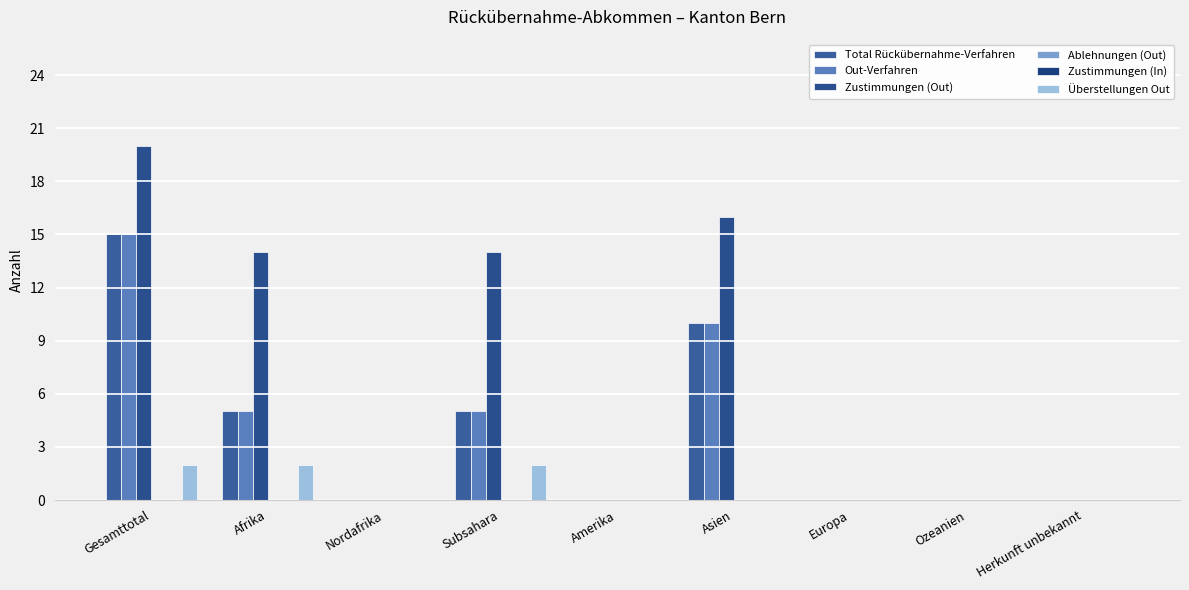

Reading left to right, transcribe all the data shown in this chart.

Total Rückübernahme-Verfahren: 15	5	0	5	0	10	0	0	0
Out-Verfahren: 15	5	0	5	0	10	0	0	0
Zustimmungen (Out): 20	14	0	14	0	16	0	0	0
Ablehnungen (Out): 0	0	0	0	0	0	0	0	0
Zustimmungen (In): 0	0	0	0	0	0	0	0	0
Überstellungen Out: 2	2	0	2	0	0	0	0	0